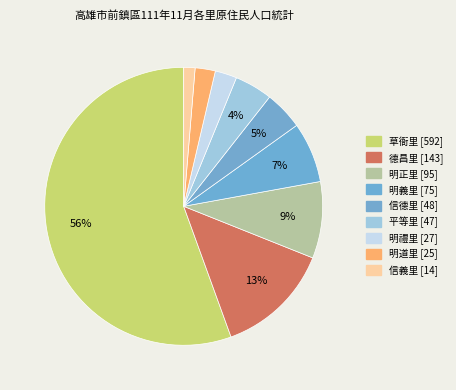

How many segments does this pie chart have?

9